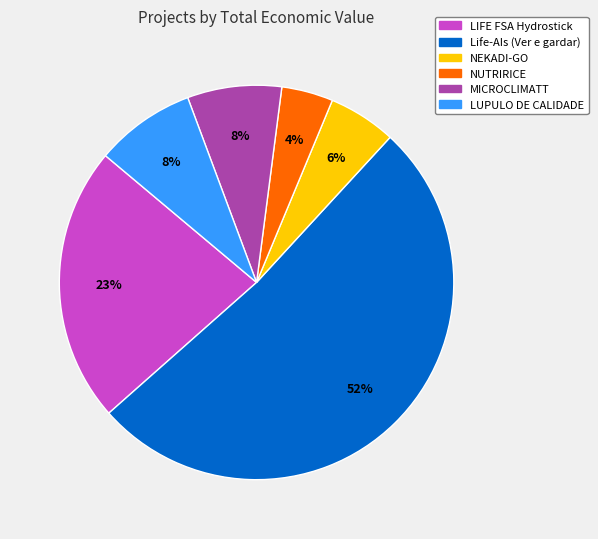

Which has a higher value, Life-AIs (Ver e gardar) or LIFE FSA Hydrostick?

Life-AIs (Ver e gardar)